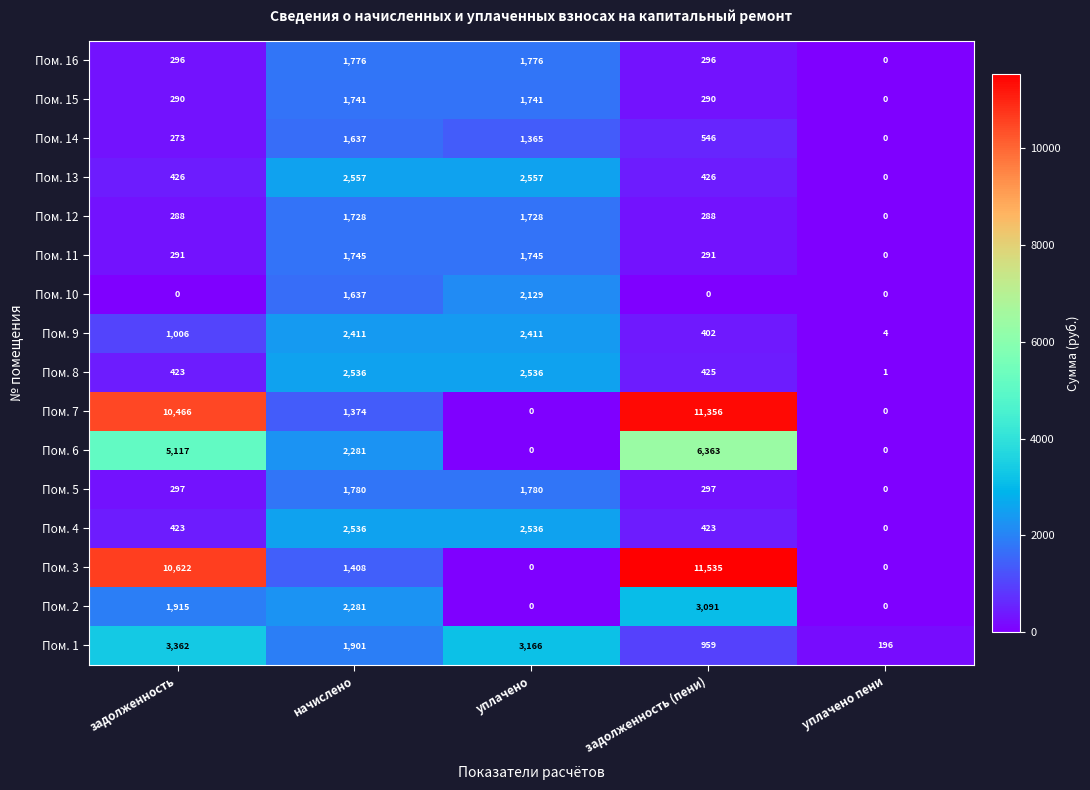

Which series has the widest spread of values?

Пом. 3